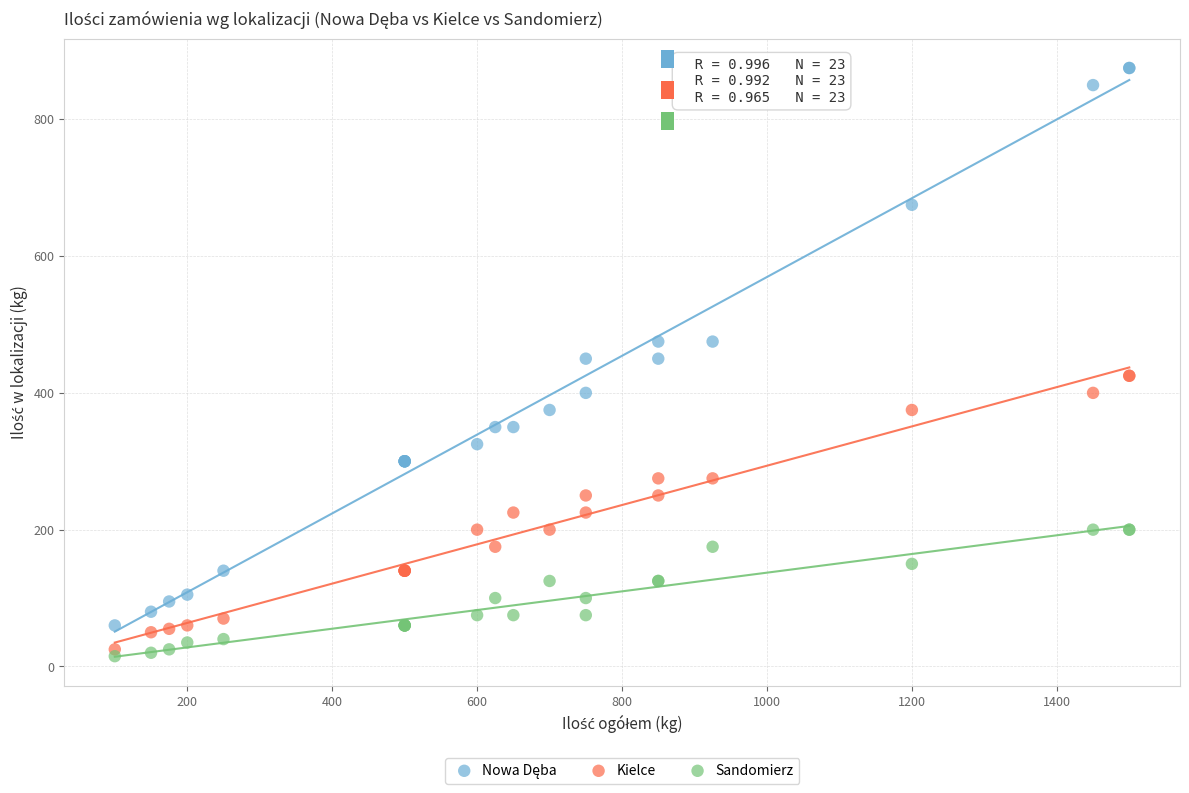

What is the X range (max minus min) for the scatter plot?

1400